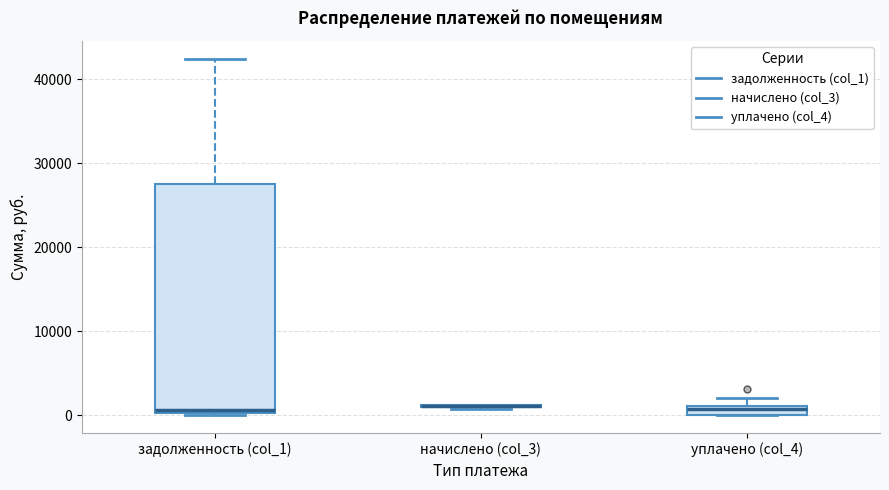

Which box is the tallest, from its lower edge to its upper edge?

задолженность (col_1)